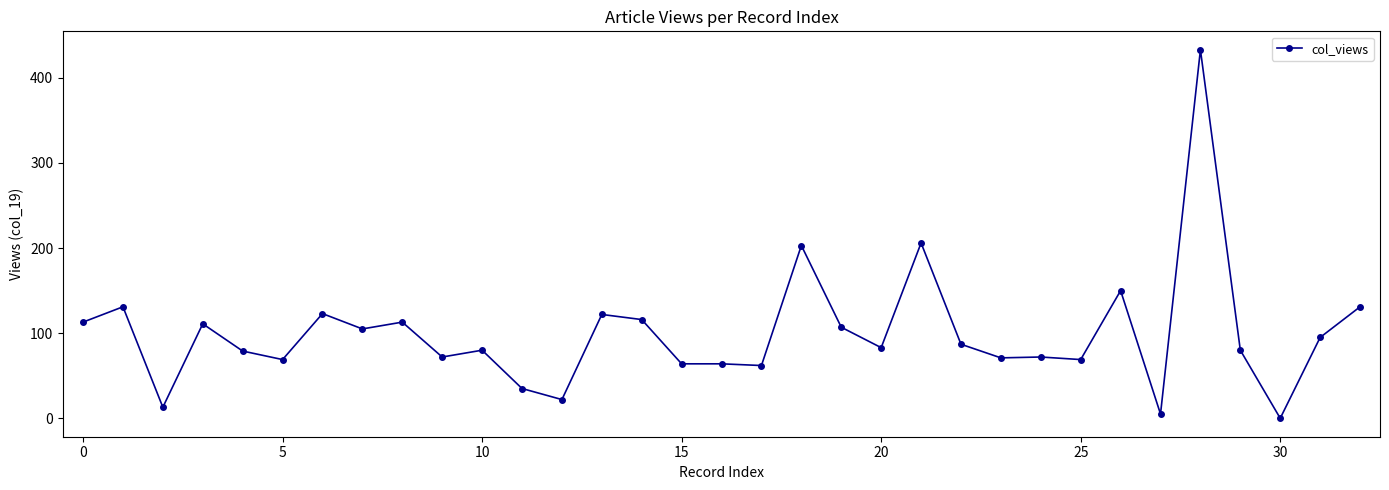

What is the difference between the maximum and second lowest values?

428